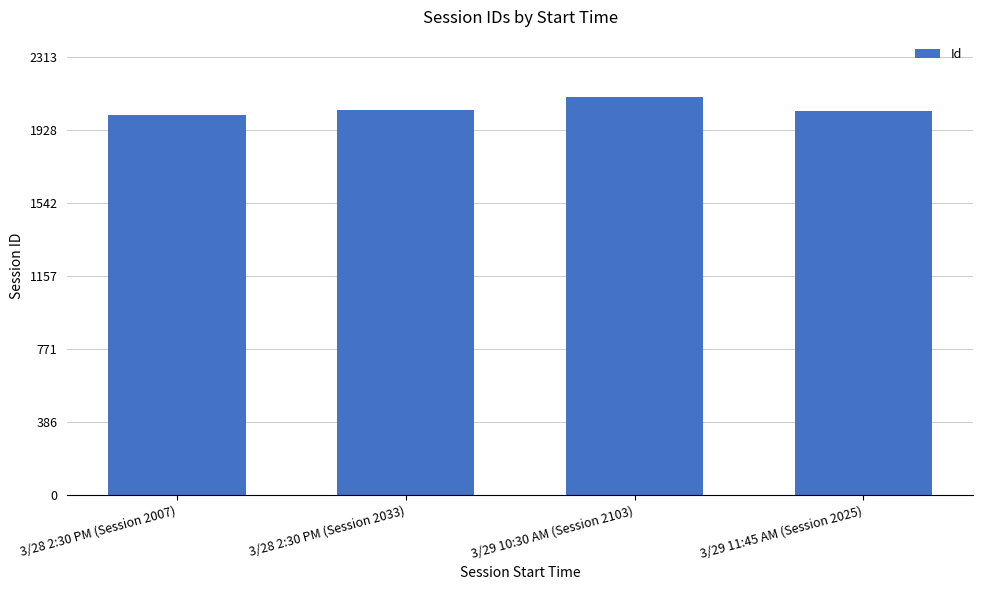

What is the value of the 4th bar from the left?

2025